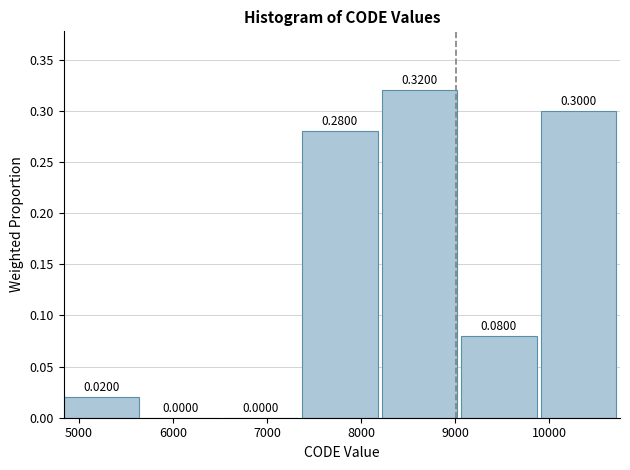

Over which range of the x-axis is the bar tallest?

8200 to 9100